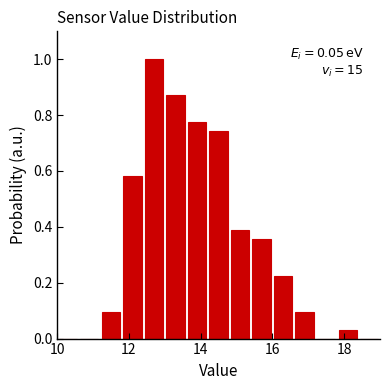

Read against the x-axis, roughly where is the centre of the tallest bar?

12.8